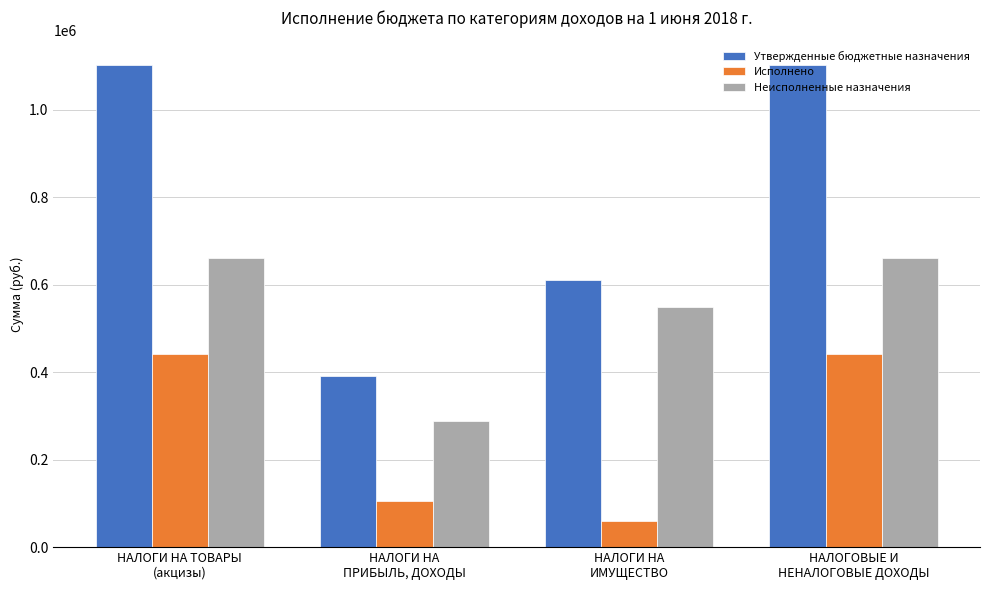

The Неисполненные назначения series shows 467911.7 at НАЛОГИ НА
ПРИБЫЛЬ, ДОХОДЫ. True or false?

False